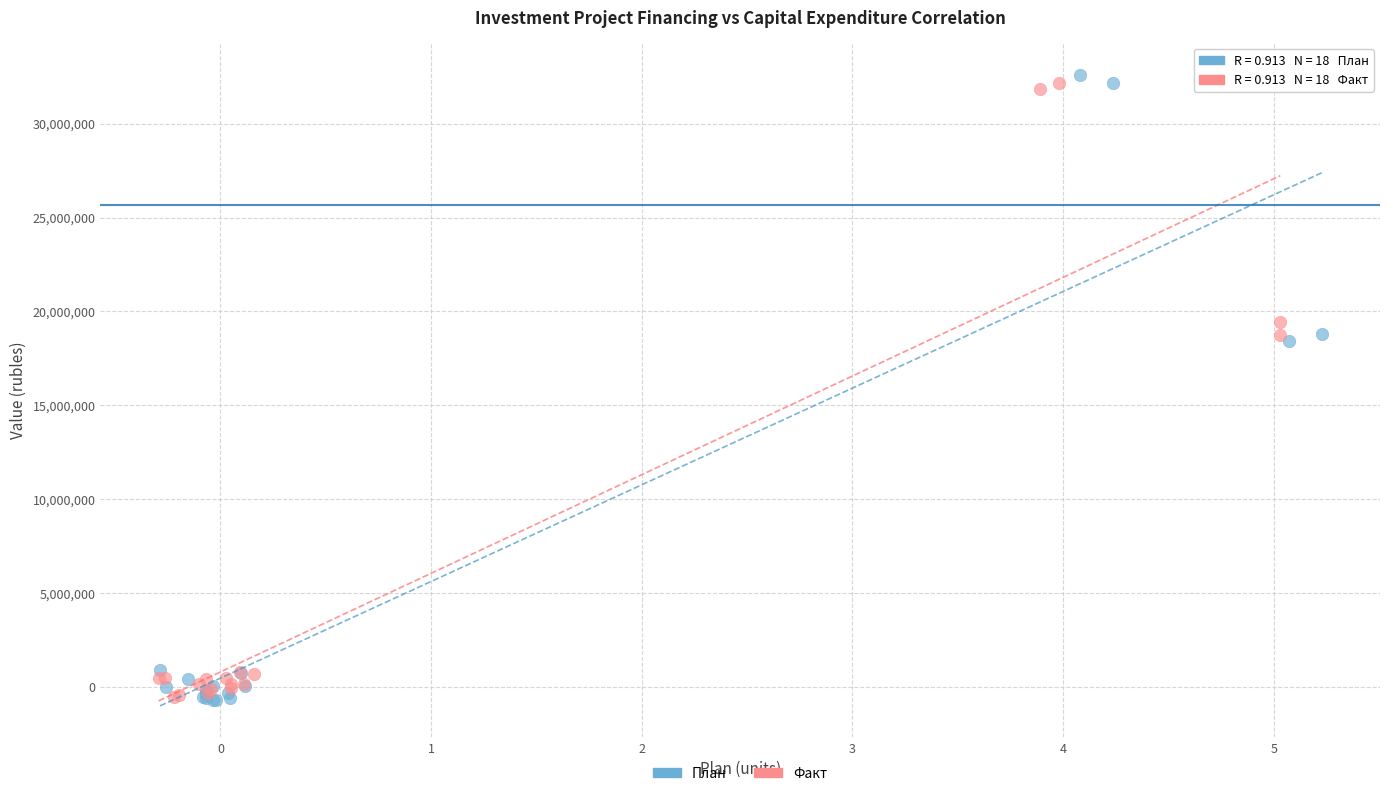

Which series contains the highest Y value?

План